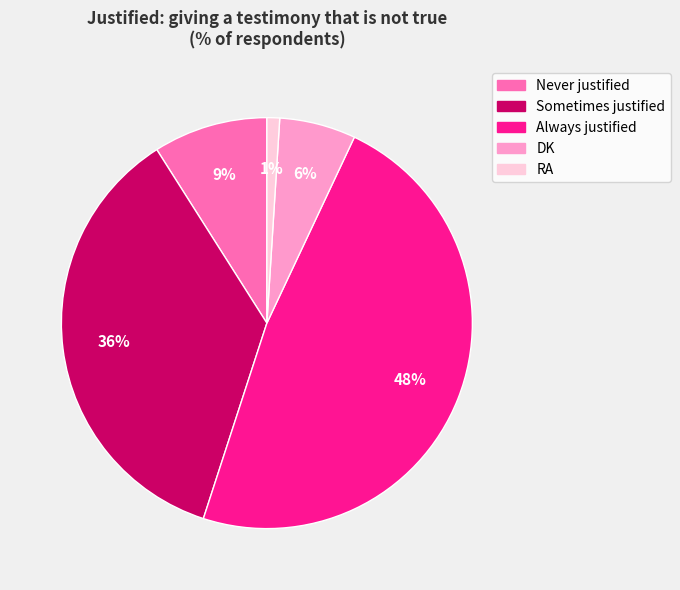

What is the ratio of the value at Sometimes justified to the value at RA?

36.0